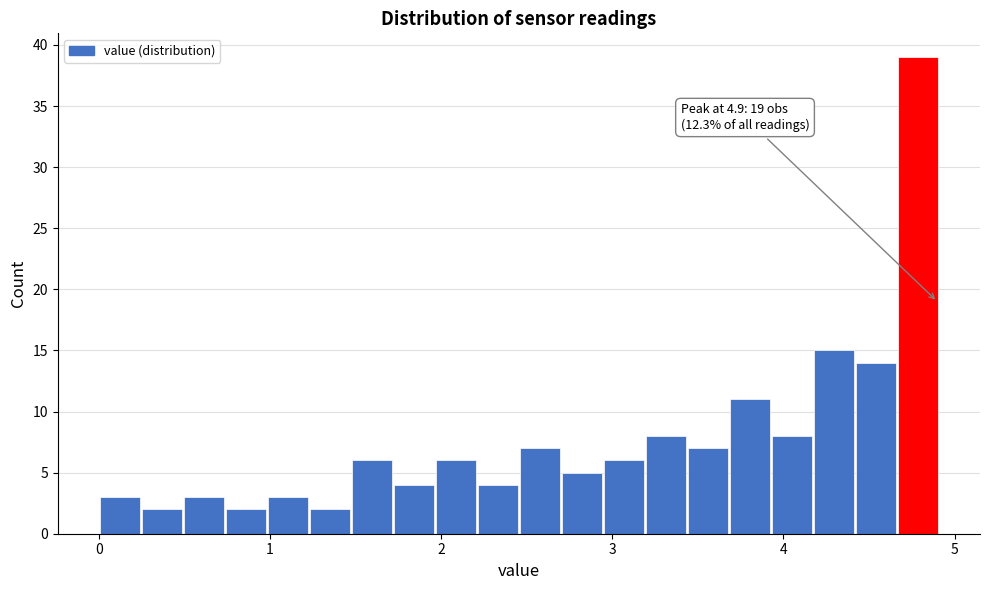

Around what value on the x-axis is the tallest bar? Give the approximate position of its centre, as read against the axis.

4.8